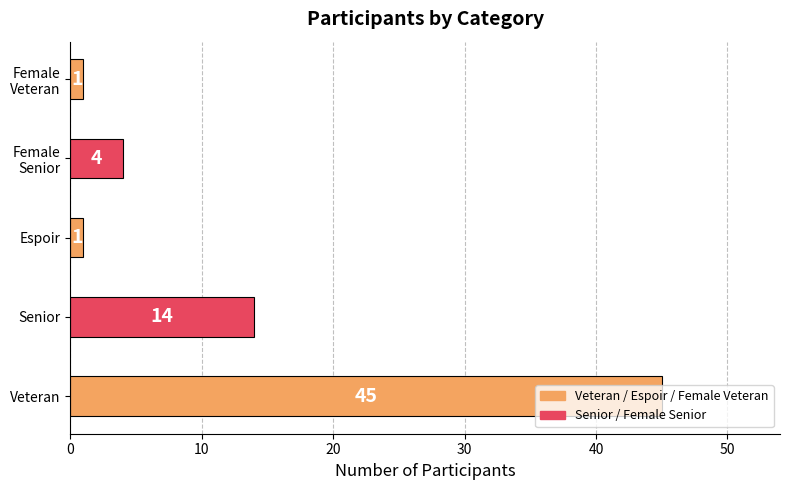

True or false: the data shows 1 at Espoir.

True